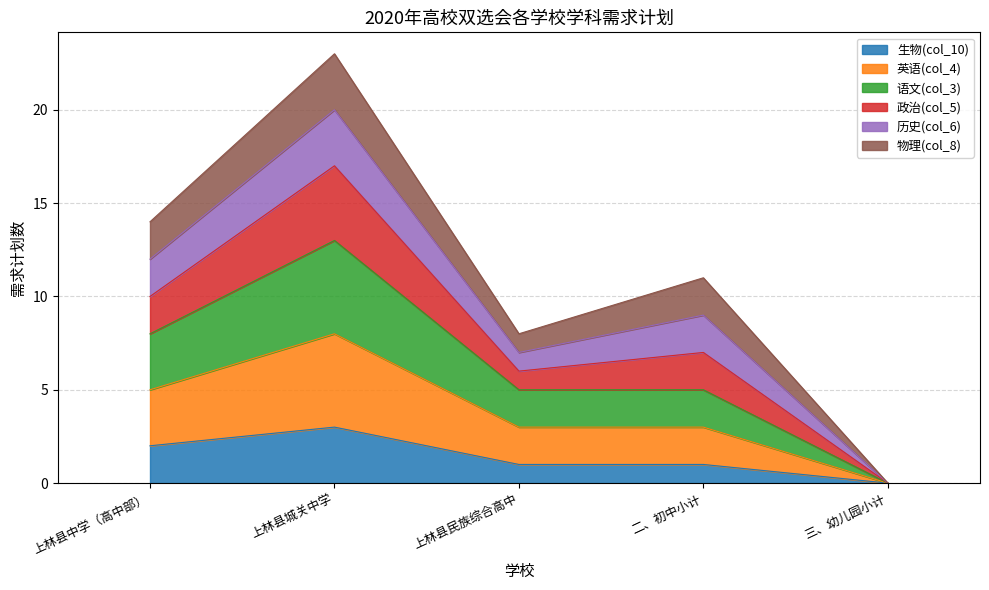

Does the chart display data point markers on the line(s)?

No